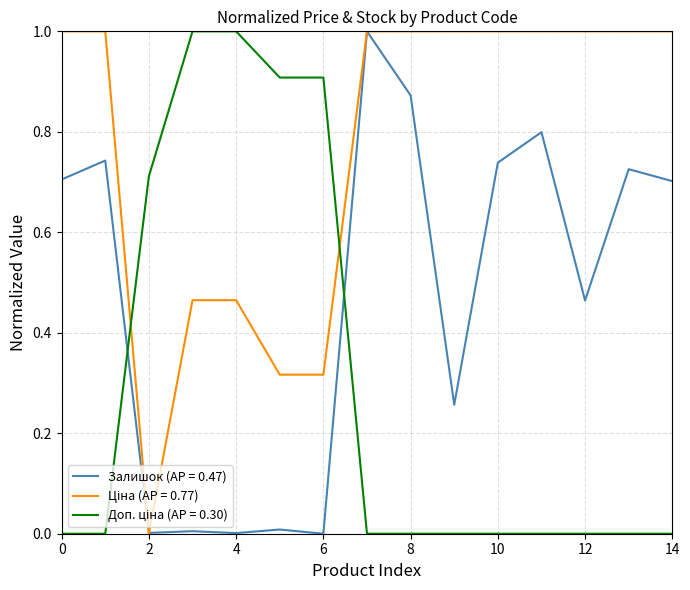

How many lines are shown in the chart?

3